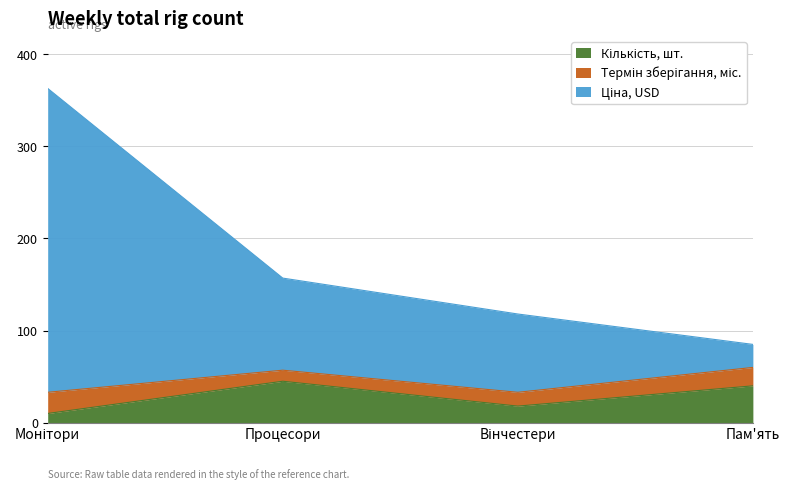

Rank the categories by Кількість, шт. value from lowest to highest.

Монітори, Вінчестери, Пам'ять, Процесори